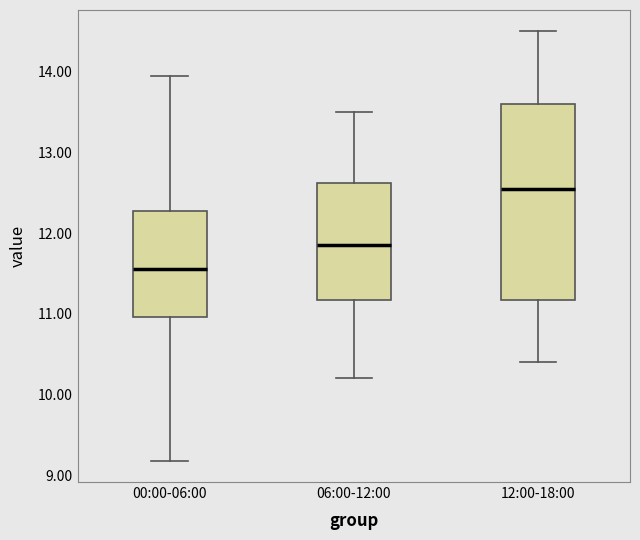

Which box is the tallest, from its lower edge to its upper edge?

12:00-18:00